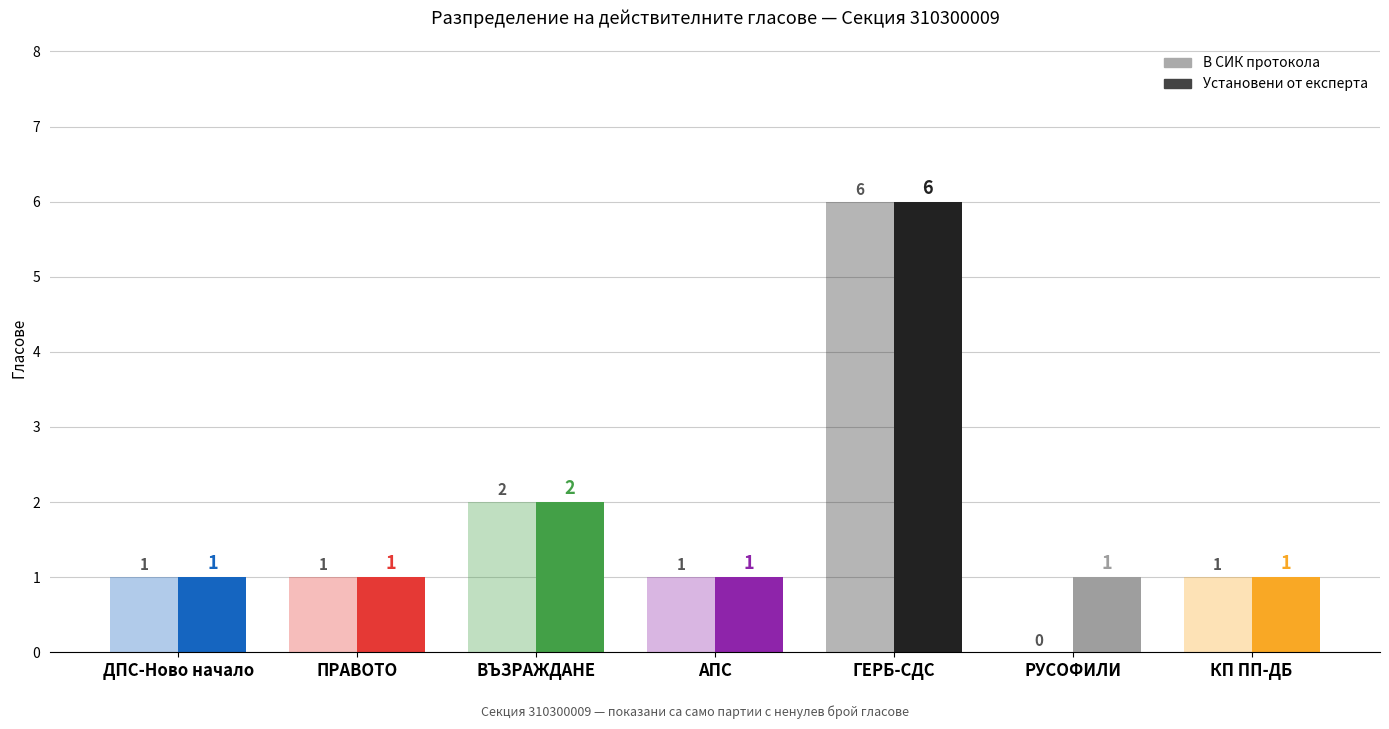

Where does the В СИК протокола series first go above 1?

12. ВЪЗРАЖДАНЕ